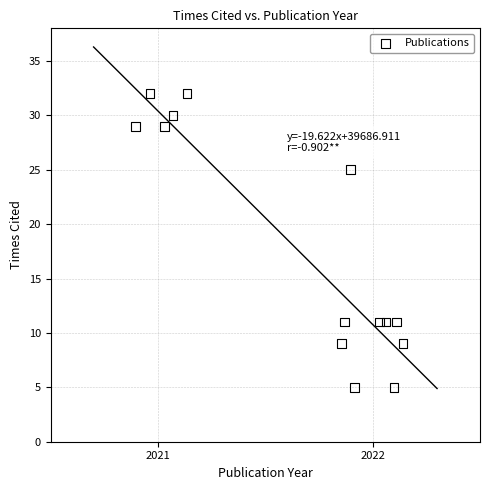

What is the range of Y values (max minus min)?

27